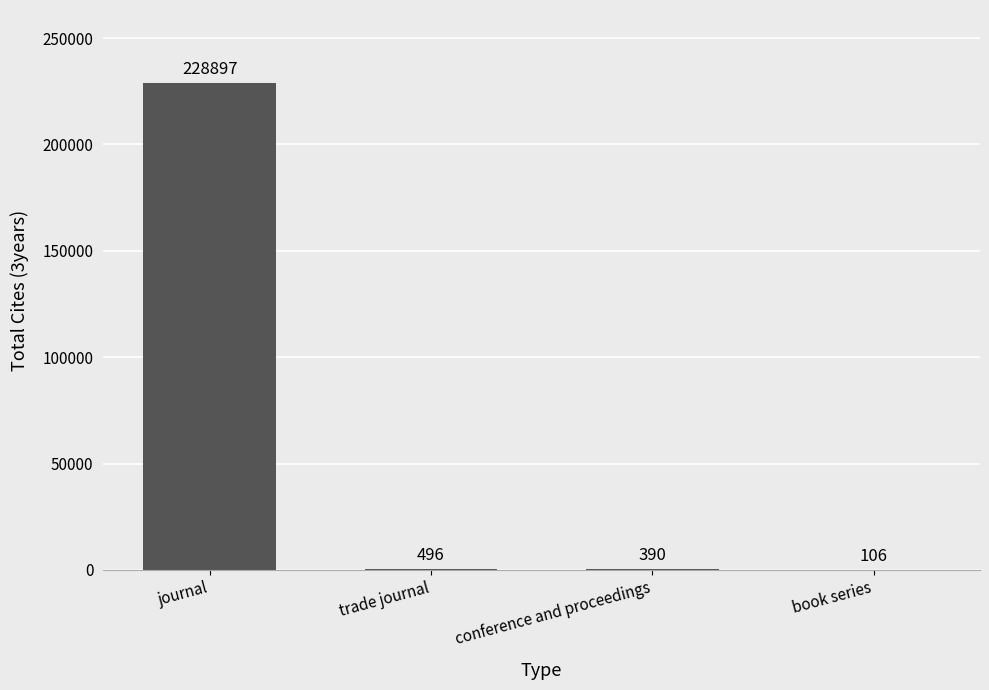

What is the greatest value displayed?

228897